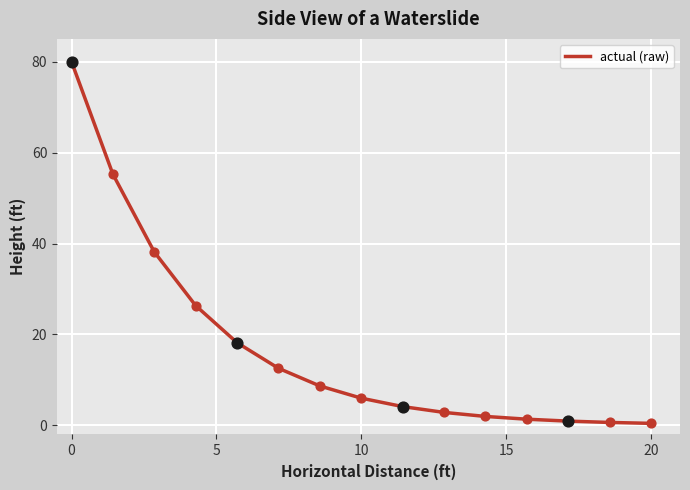

What is the maximum value shown in the chart?

80.0